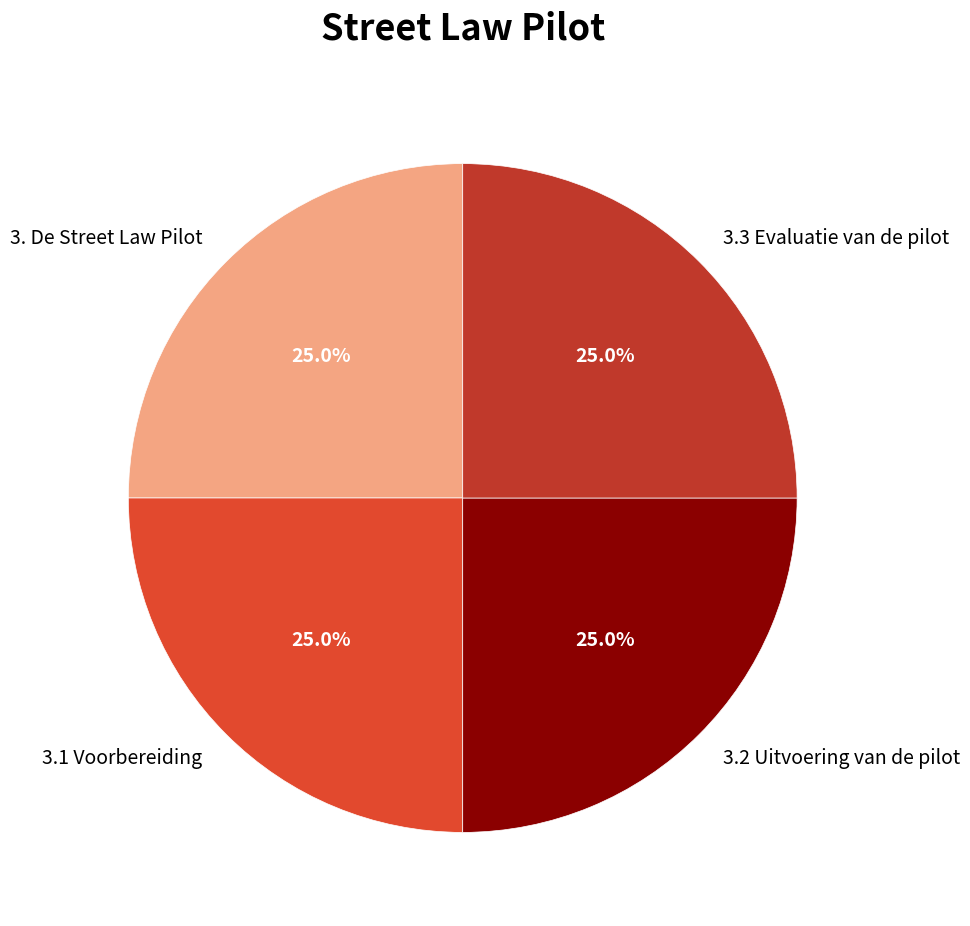

What percentage is NOT represented by 3.3 Evaluatie van de pilot?

75.0%